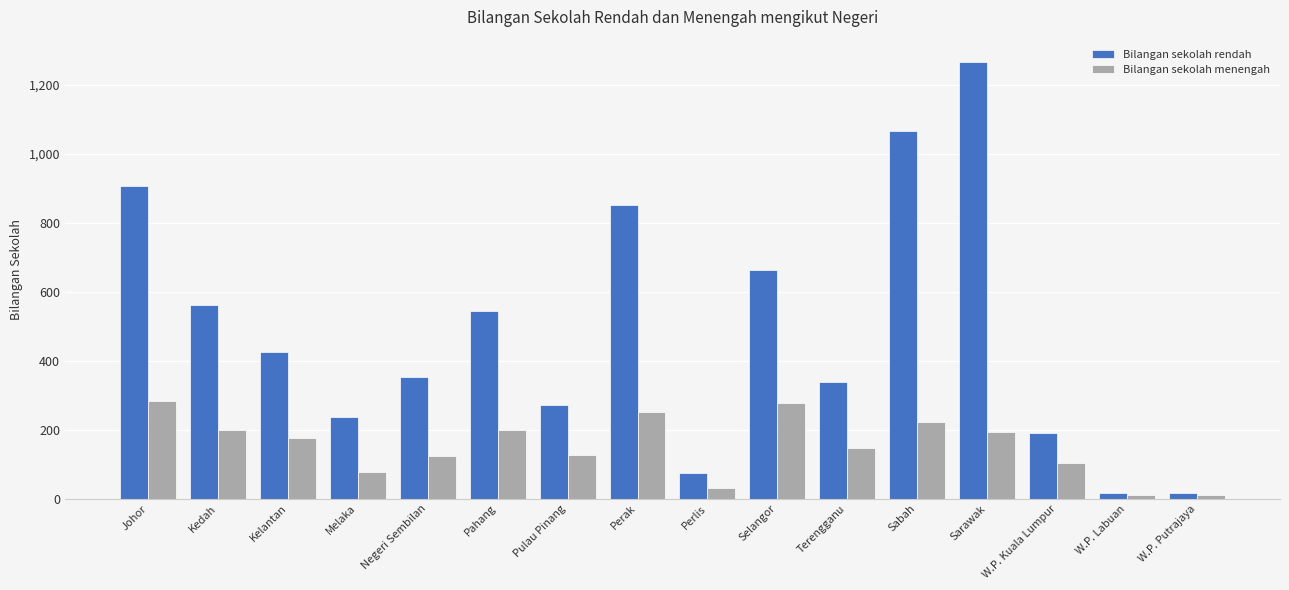

What is the difference between the maximum and minimum values in the Bilangan sekolah menengah series?

273